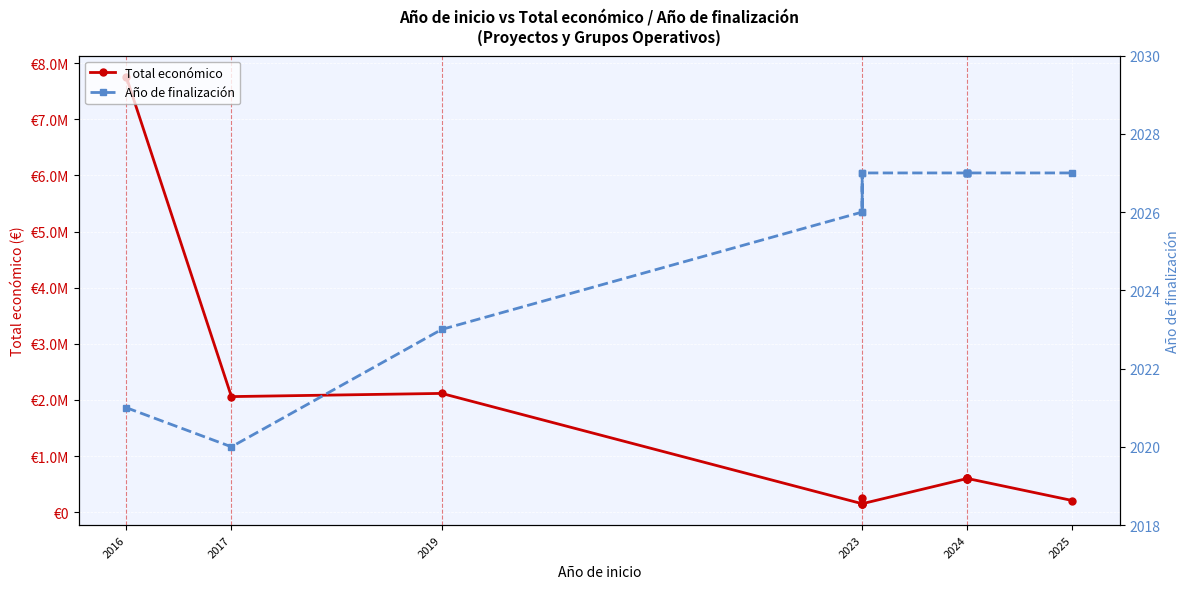

What is the average value of the Total económico series?

1172815